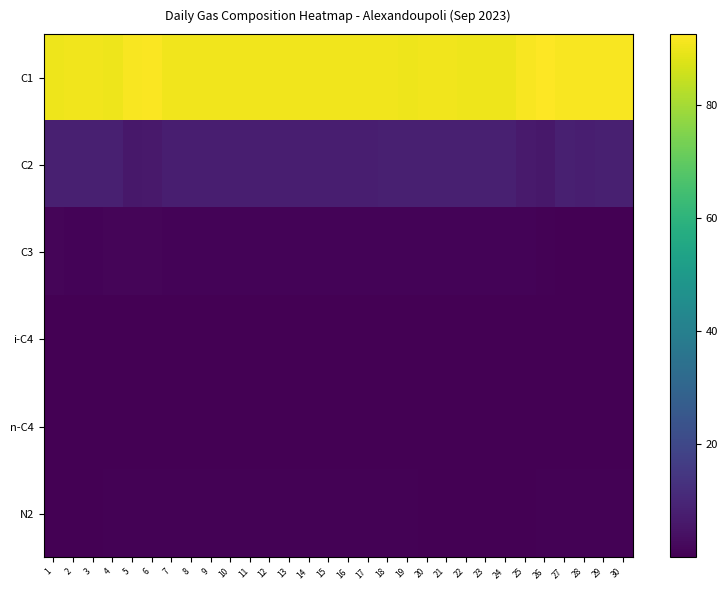

At 23, list the series in order from largest to smallest.

C1, C2, C3, N2, n-C4, i-C4